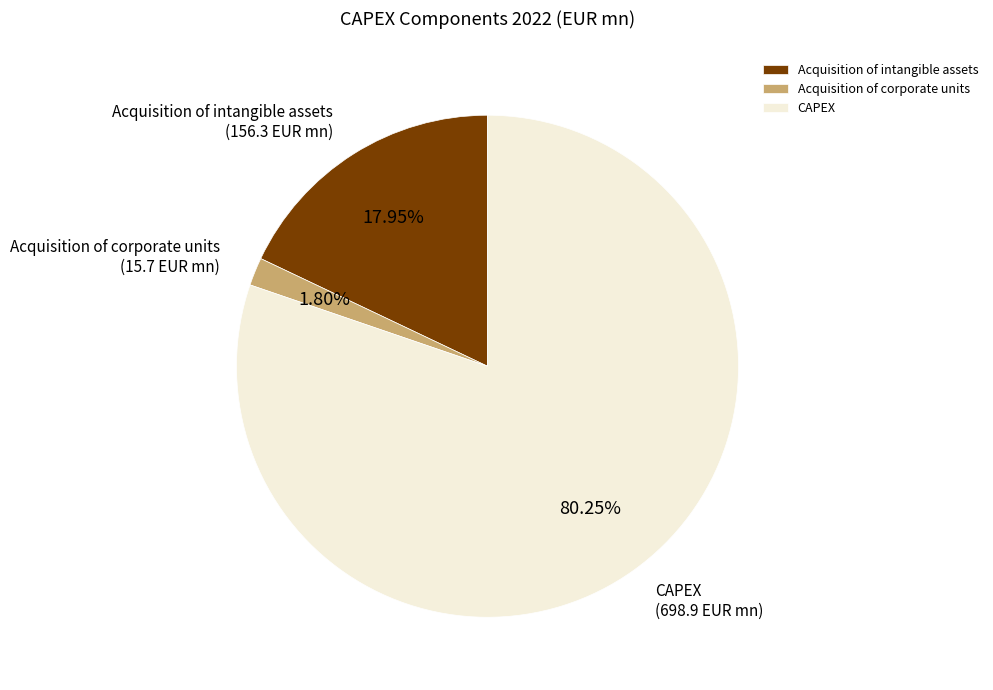

How many segments does this pie chart have?

3